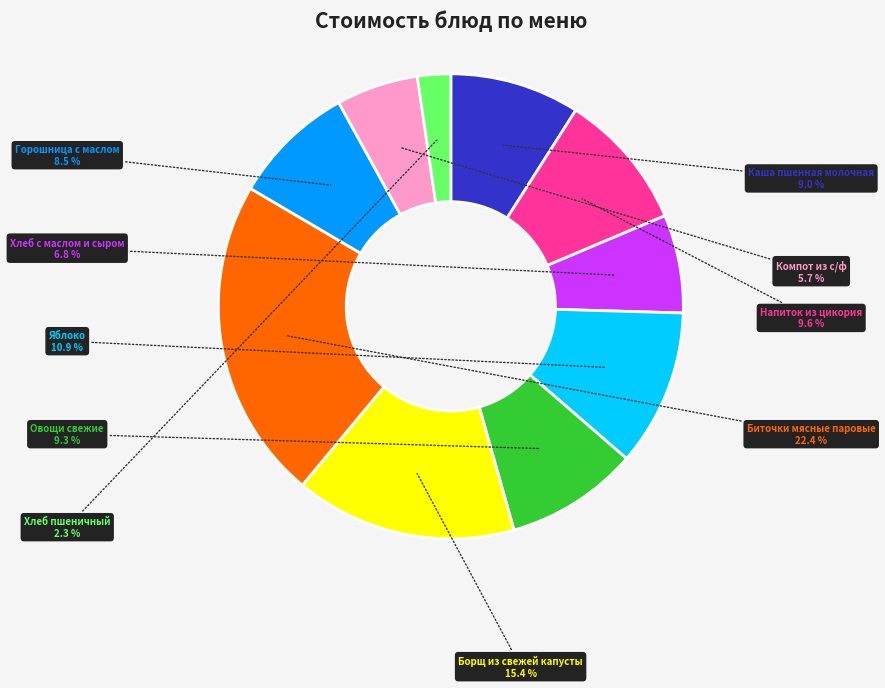

How many segments does this pie chart have?

10